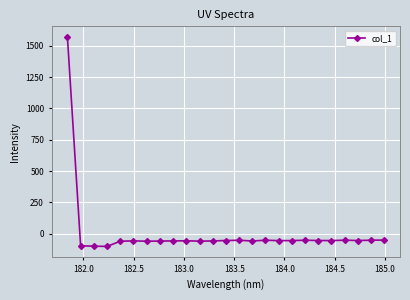

True or false: the data has more than 2 interior local peaks.

True